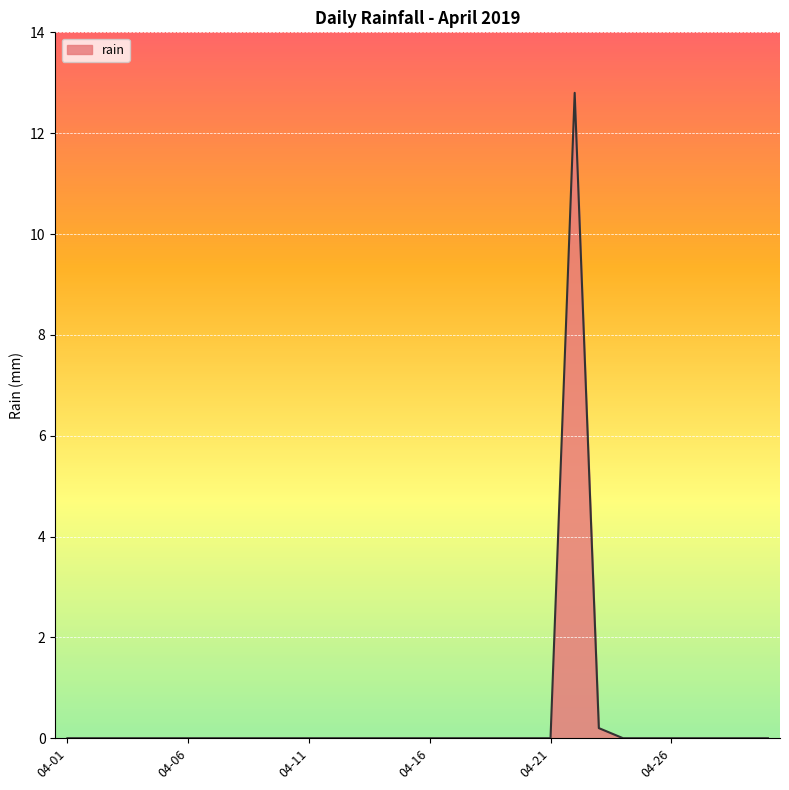

What is the difference between the maximum and minimum values?

12.8